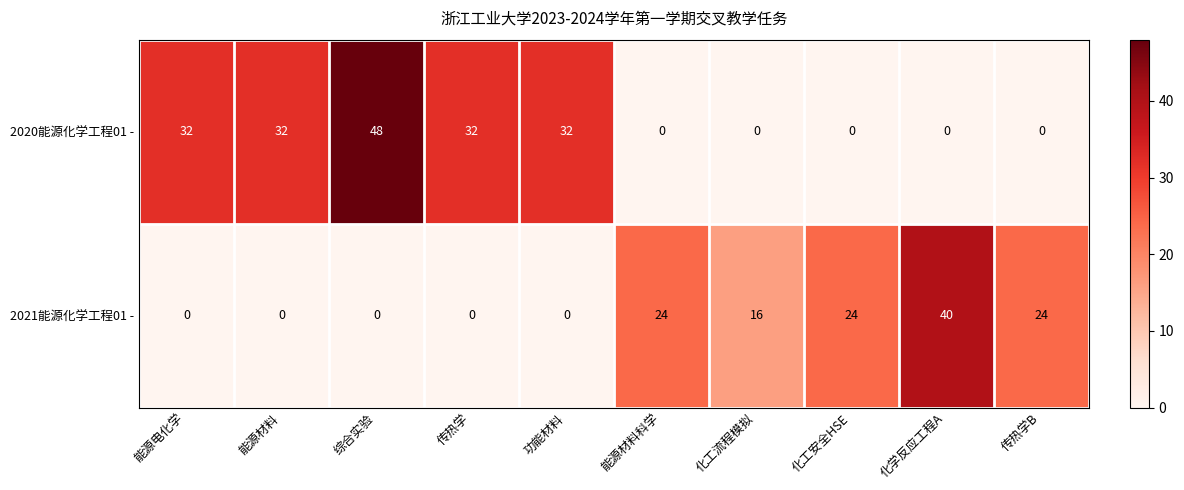

Reading right to left, transcribe all the data shown in this chart.

2020能源化学工程01 -: 0	0	0	0	0	32	32	48	32	32
2021能源化学工程01 -: 24	40	24	16	24	0	0	0	0	0